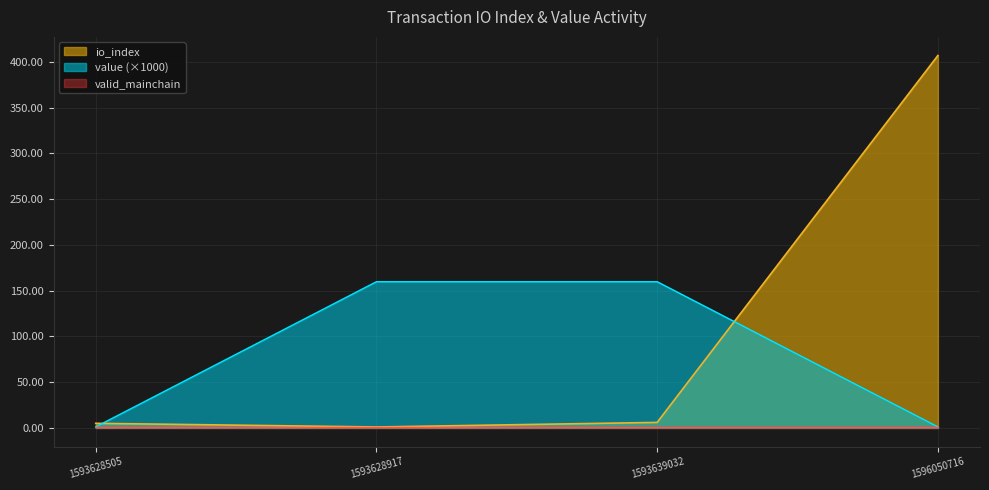

At which label does io_index reach its minimum?

1593628917